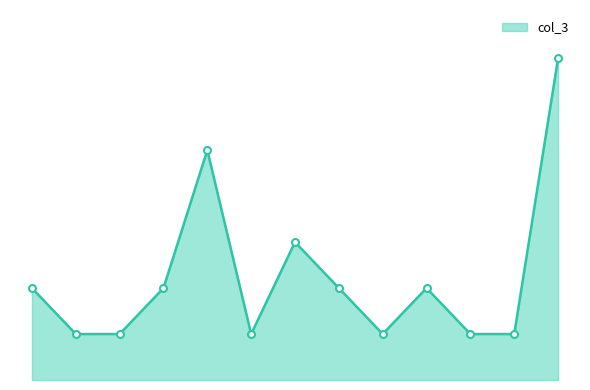

What is the difference between the maximum and minimum values?

6